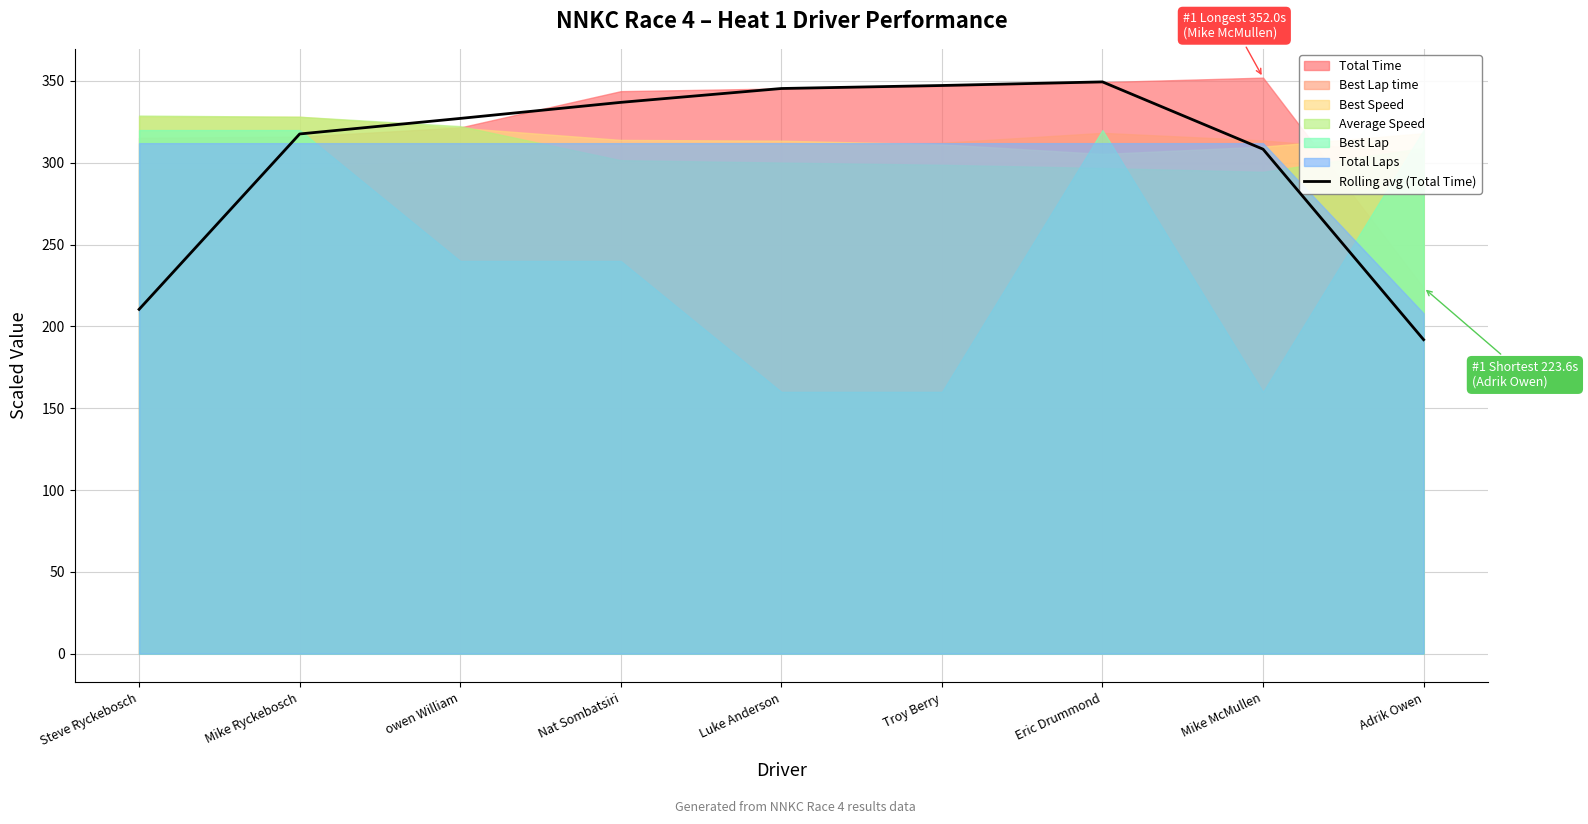

The value at Luke Anderson is 345.4. True or false?

True